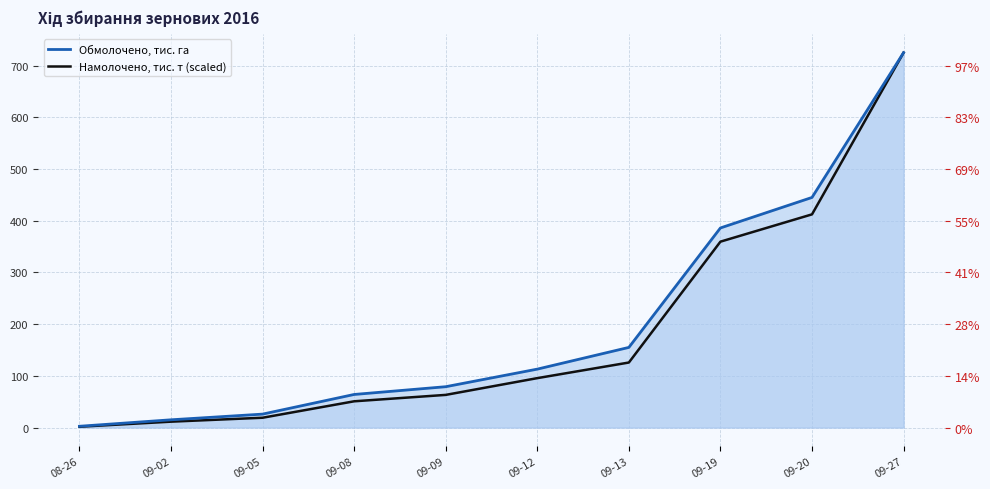

Is it true that Намолочено, тис. т equals 153.2 at 09-27?

False